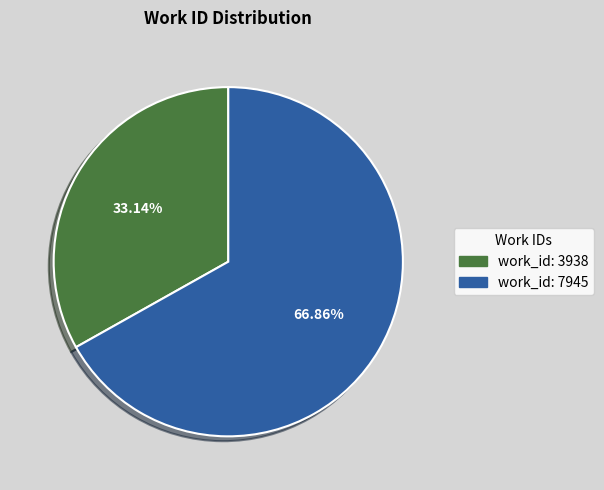

What is the total percentage of work_id: 7945 and work_id: 3938?

100.0%